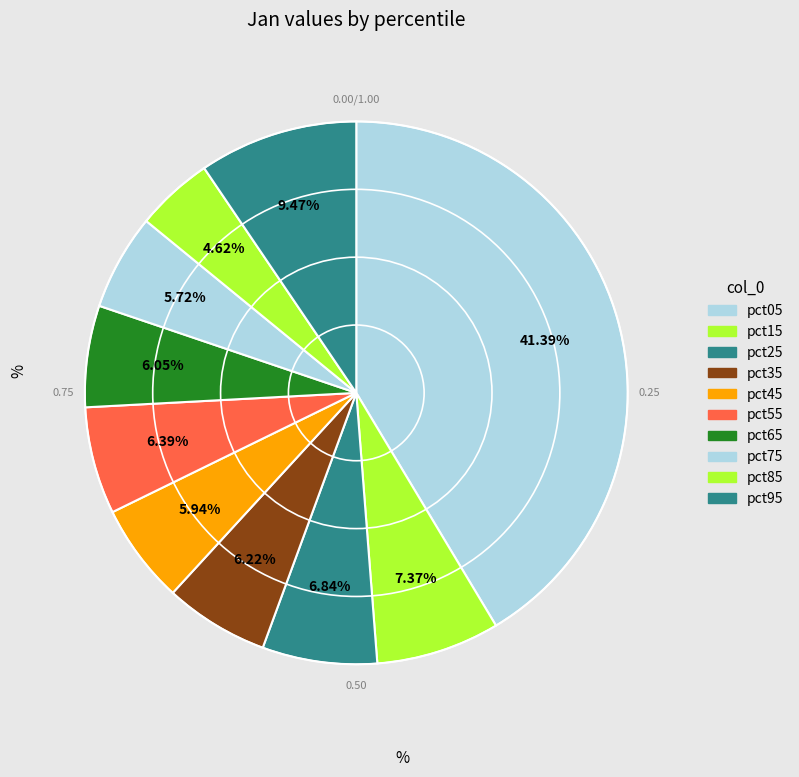

To the nearest percent, what is the average slice percentage?

10%